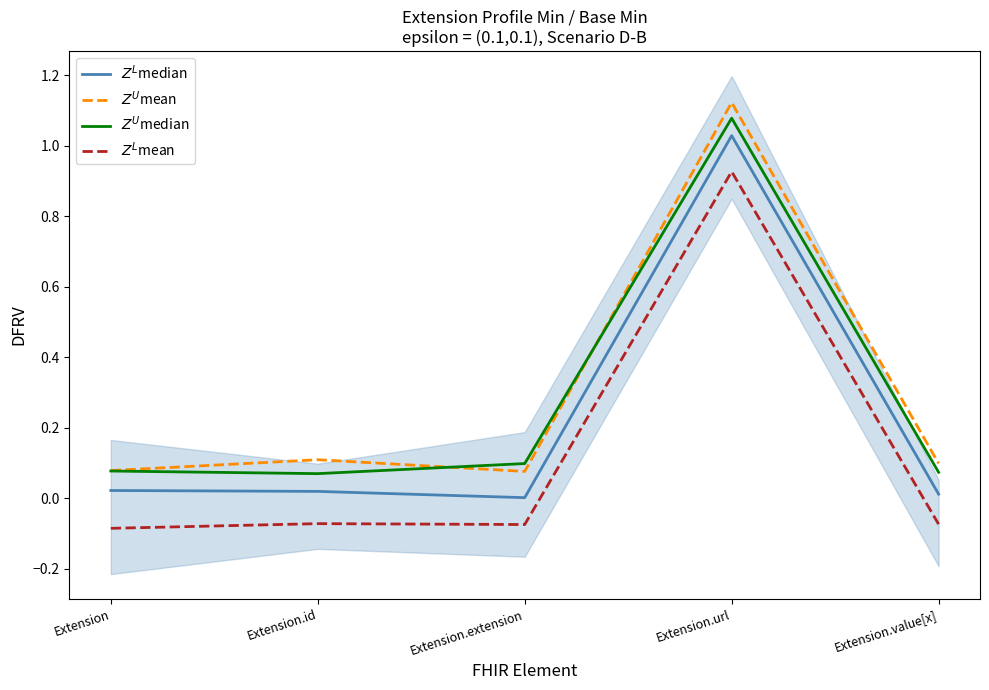

Reading left to right, list all the values displayed in this chart.

$Z^L$median: Extension=0.0	Extension.id=0.0	Extension.extension=0.0	Extension.url=1.0	Extension.value[x]=0.0
$Z^U$mean: Extension=0.1	Extension.id=0.1	Extension.extension=0.1	Extension.url=1.1	Extension.value[x]=0.1
$Z^U$median: Extension=0.1	Extension.id=0.1	Extension.extension=0.1	Extension.url=1.1	Extension.value[x]=0.1
$Z^L$mean: Extension=-0.1	Extension.id=-0.1	Extension.extension=-0.1	Extension.url=0.9	Extension.value[x]=-0.1